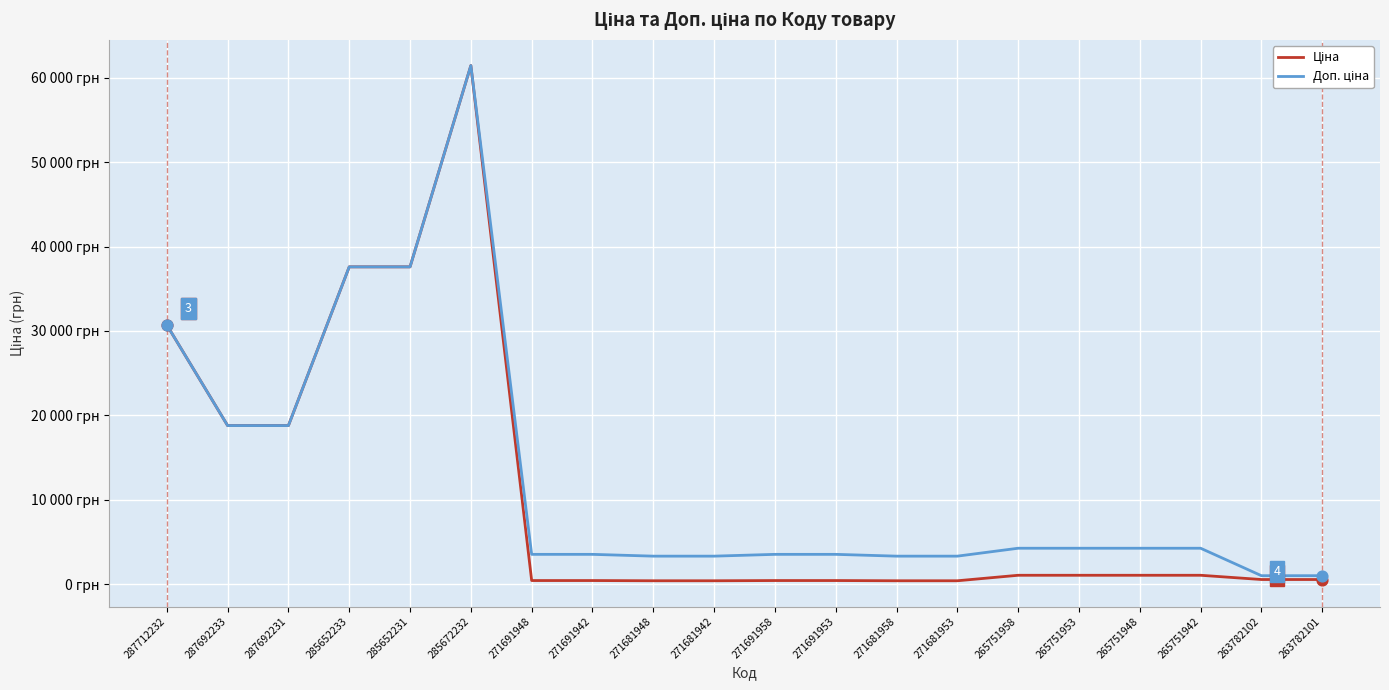

Which series has the largest total across all categories?

Доп. ціна